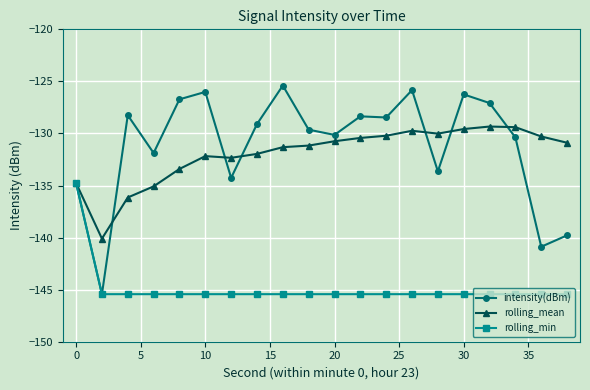

Which series has the widest spread of values?

intensity(dBm)